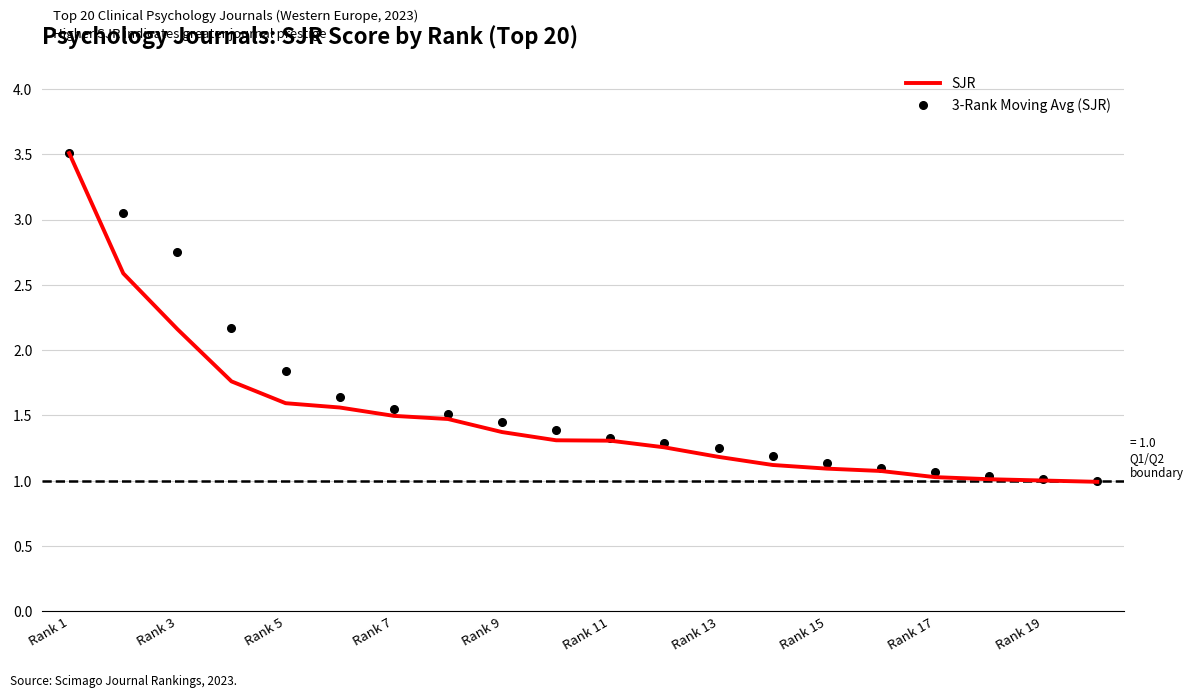

Which series has the widest spread of values?

SJR